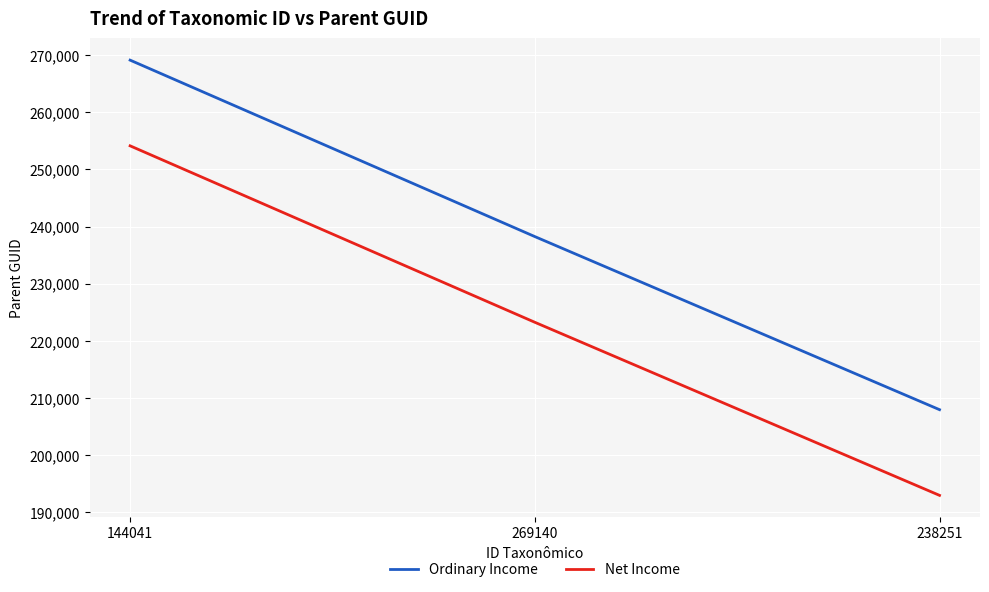

True or false: Ordinary Income has a value of 207956 at 238251.

True